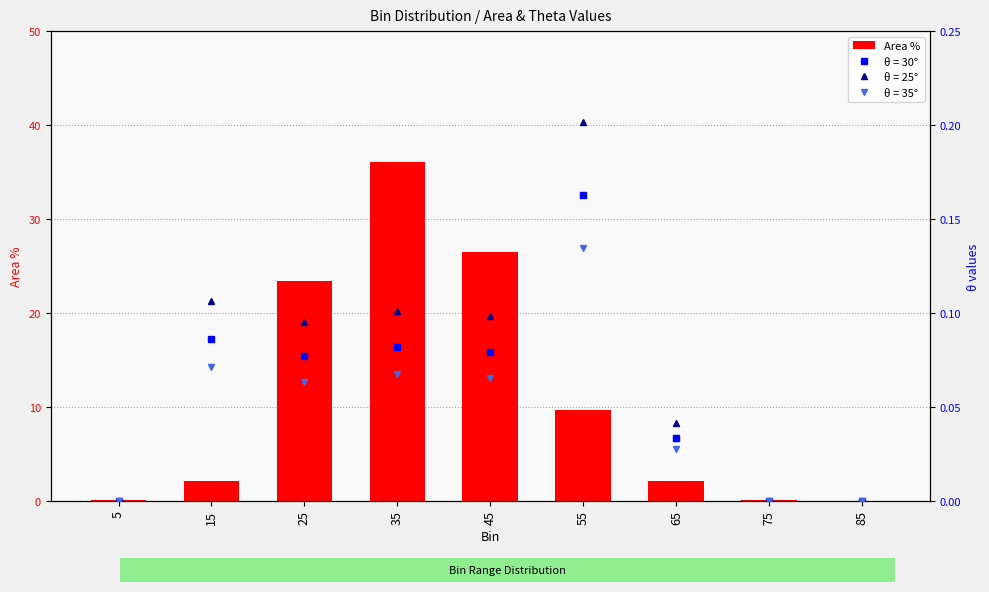

Rank the categories by value from highest to lowest.

35, 45, 25, 55, 15, 65, 75, 5, 85